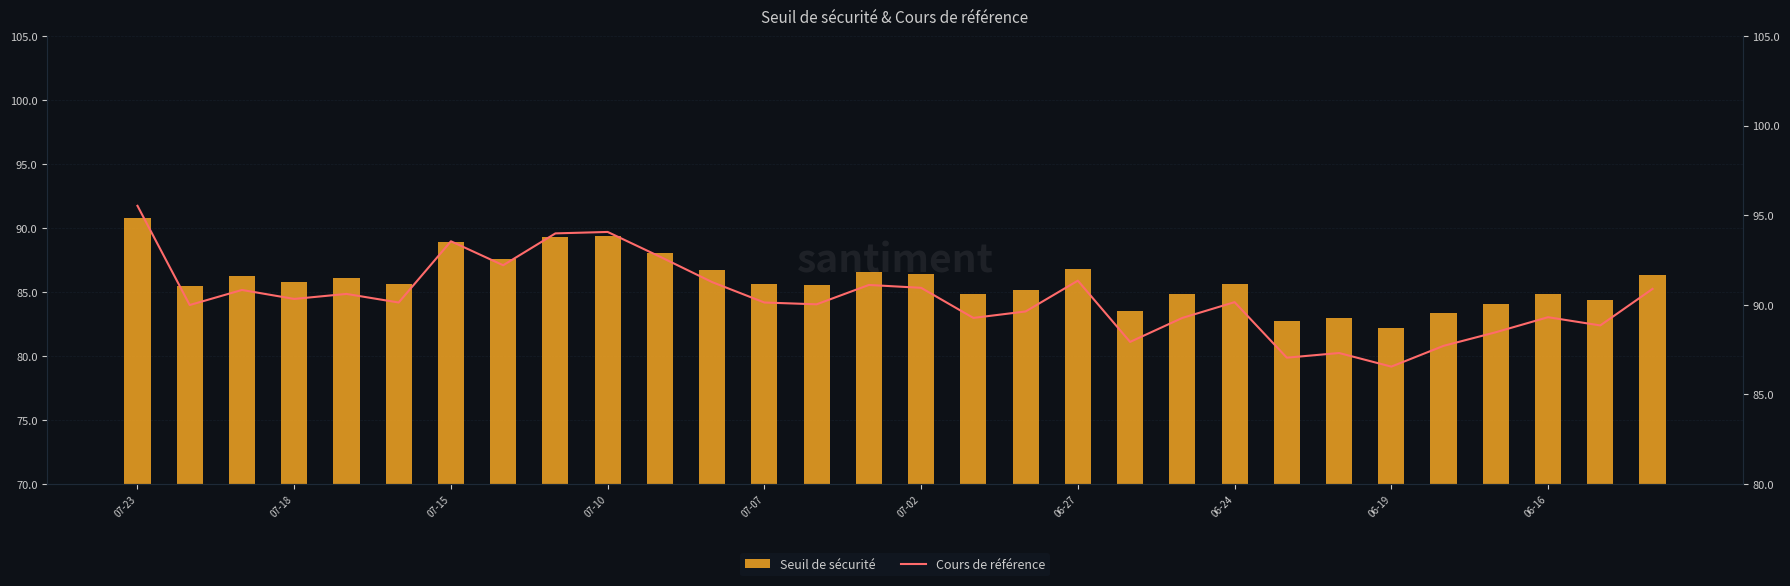

Reading right to left, transcribe all the data shown in this chart.

Seuil de sécurité: 86.3	84.4	84.8	84.0	83.3	82.2	82.9	82.7	85.6	84.8	83.5	86.8	85.1	84.8	86.4	86.5	85.5	85.6	86.7	88.0	89.4	89.3	87.6	88.9	85.6	86.1	85.8	86.3	85.5	90.7
Cours de référence: 90.9	88.8	89.3	88.5	87.7	86.5	87.3	87.0	90.1	89.3	87.9	91.3	89.6	89.3	90.9	91.1	90.0	90.1	91.3	92.7	94.1	94.0	92.2	93.5	90.1	90.6	90.3	90.8	90.0	95.5